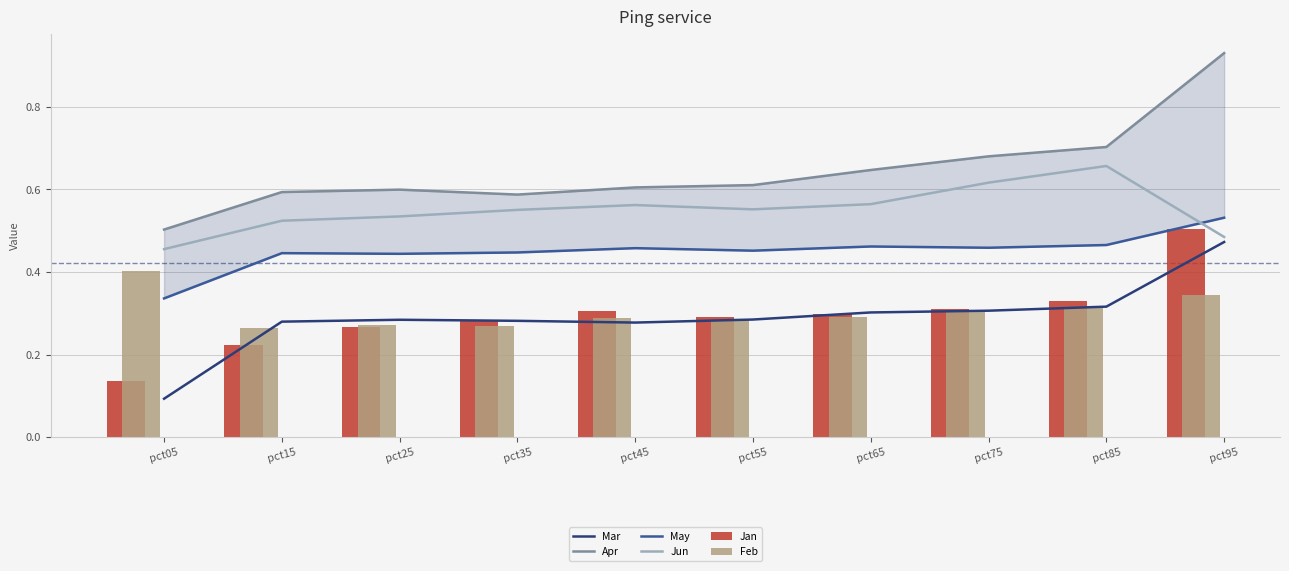

Does the chart contain any negative values?

No